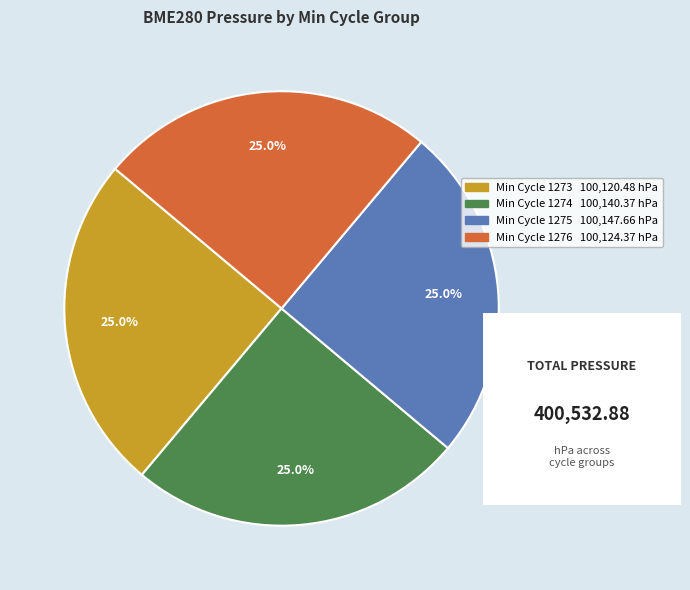

Is there a majority slice in this chart?

No